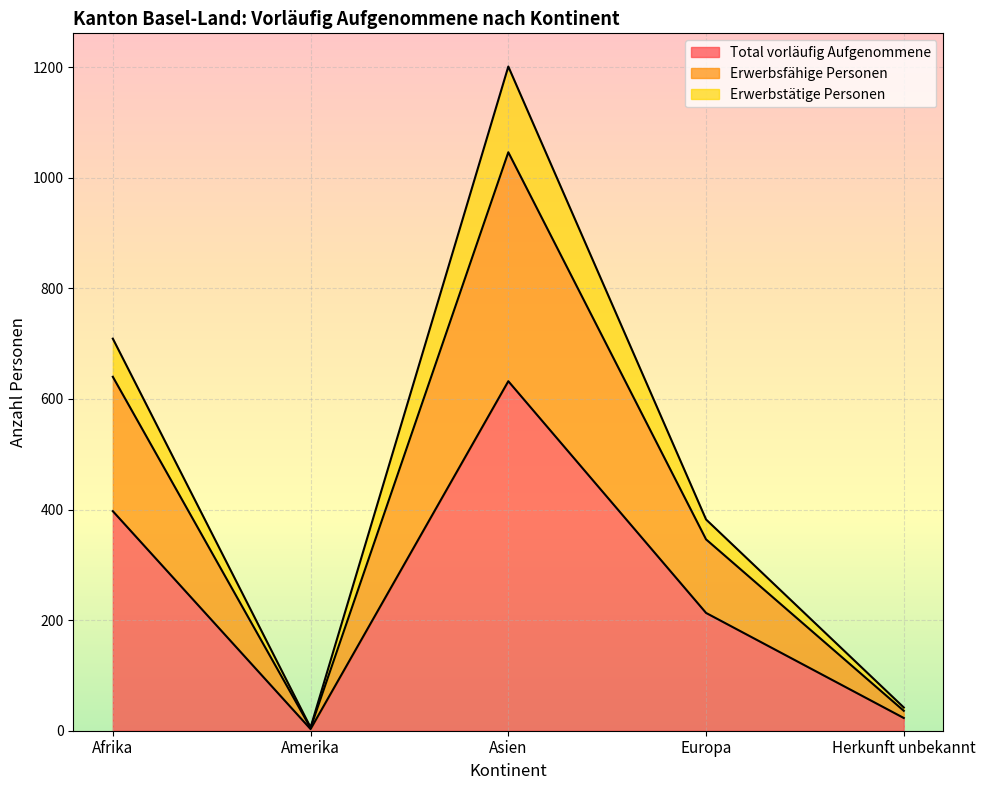

Is it true that Total vorläufig Aufgenommene equals 632 at Asien?

True